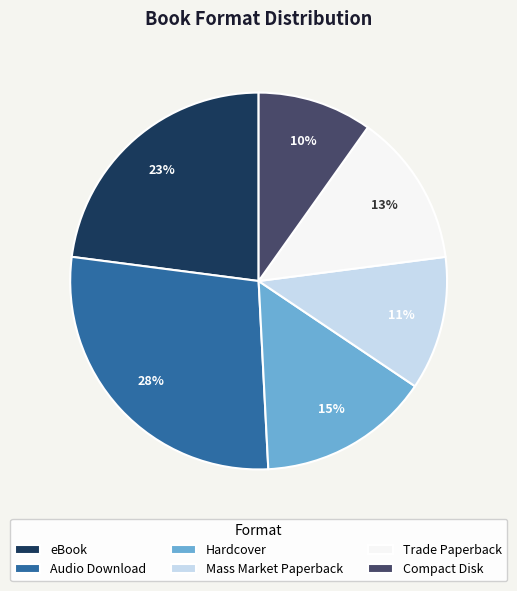

What percentage is the Hardcover slice, to the nearest percent?

15%